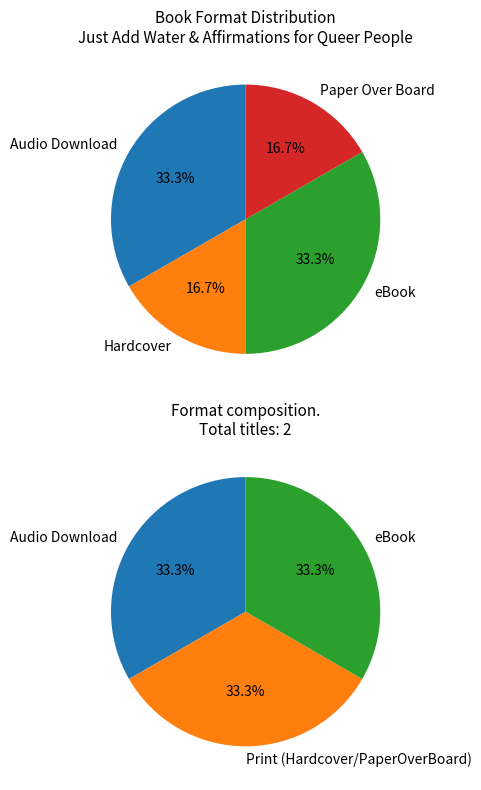

Combined, what portion of the pie is Paper Over Board and Audio Download?

50.0%